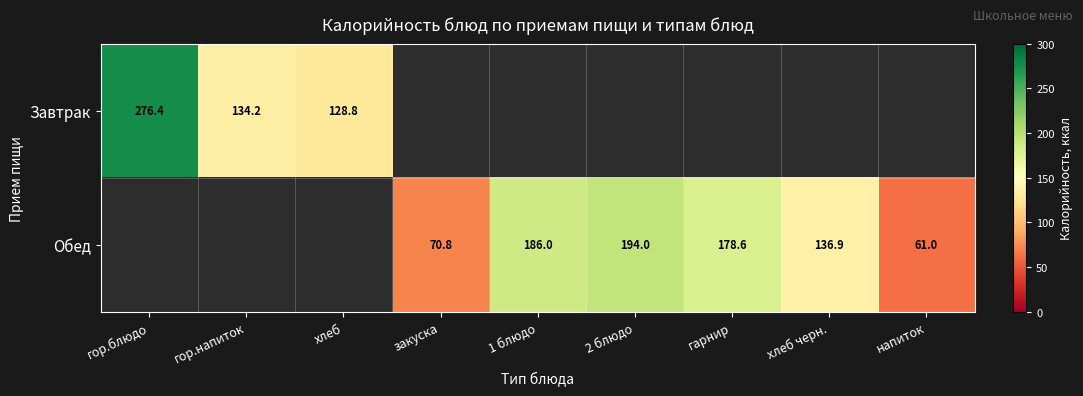

True or false: Обед has a value of 121.1 at закуска.

False